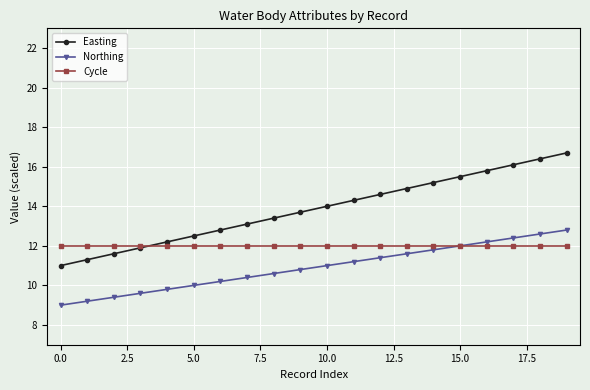

True or false: Easting and Northing intersect in this chart.

False